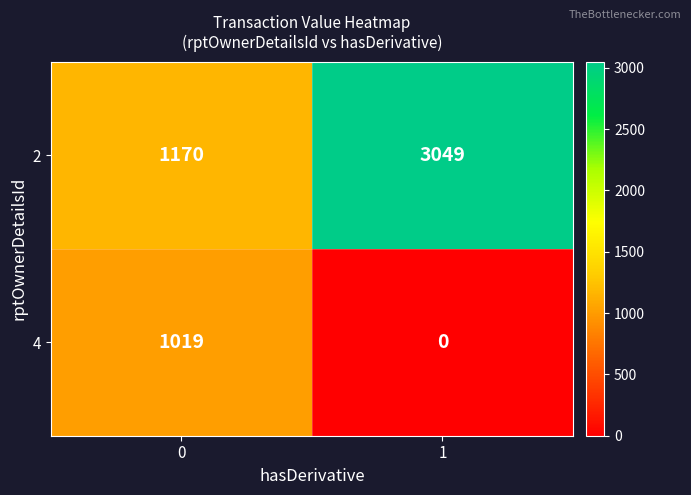

At how many categories does at least one series exceed 789?

2